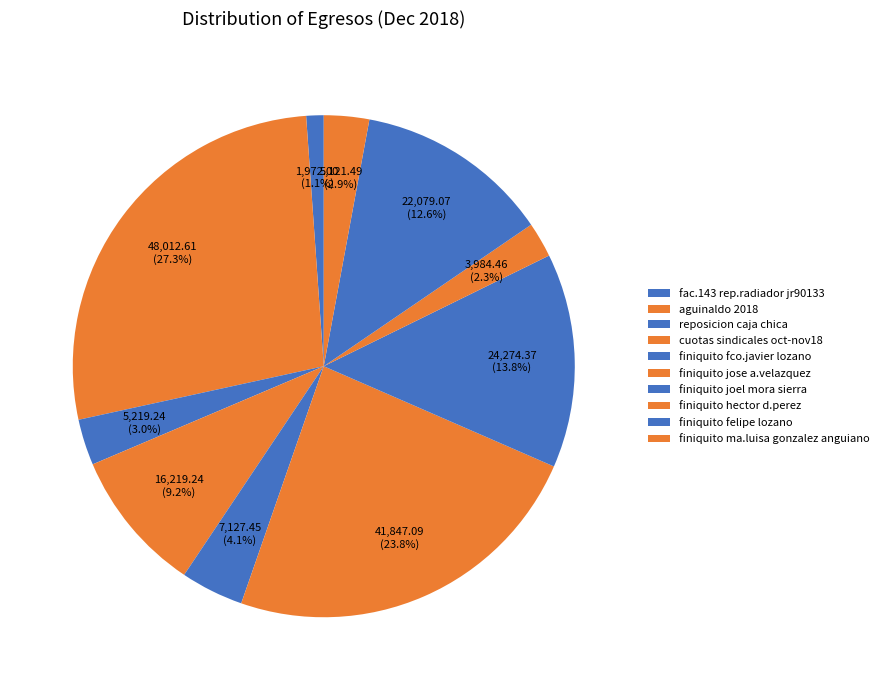

To the nearest percent, what portion does finiquito joel mora sierra represent?

14%